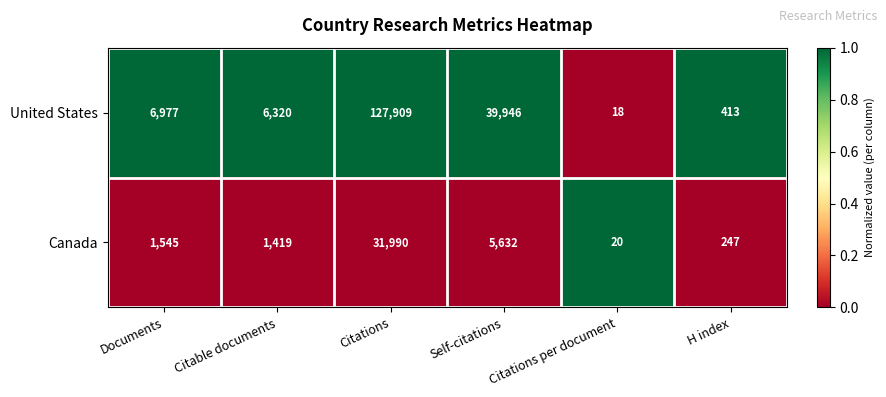

How many distinct data groups are displayed?

2